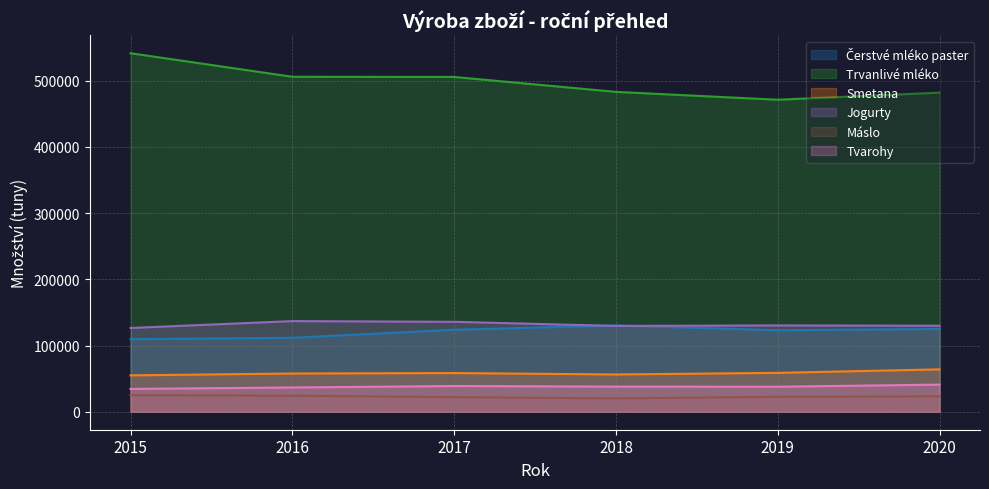

What is the difference between the Máslo values at 2016 and 2018?

4109.8